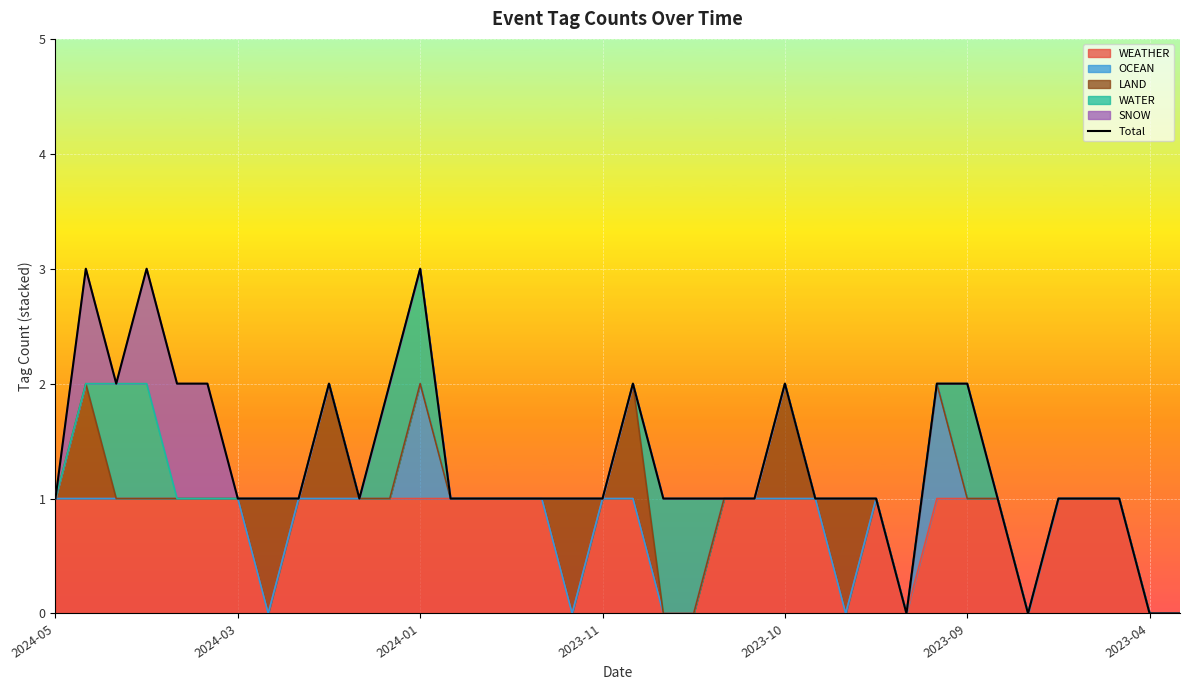

Between 11 and 18, which is larger?

11